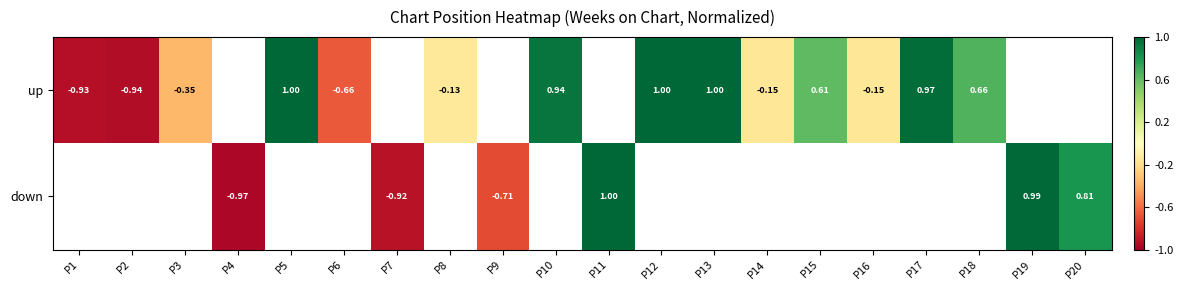

The down series shows -1.2 at P9. True or false?

False